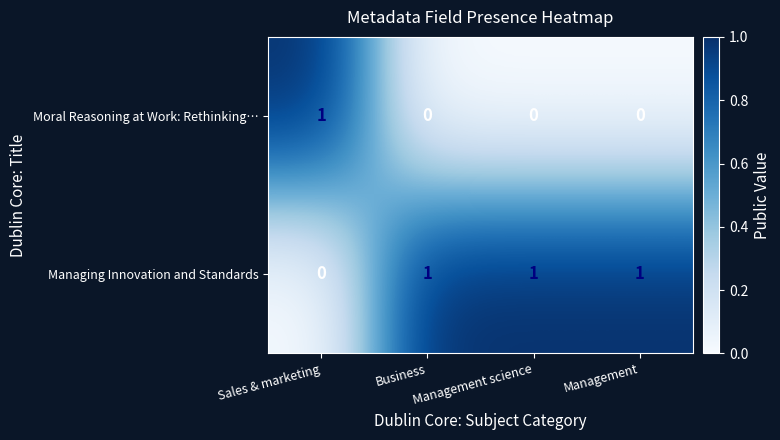

At which label does Moral Reasoning at Work: Rethinking… reach its peak?

Sales & marketing